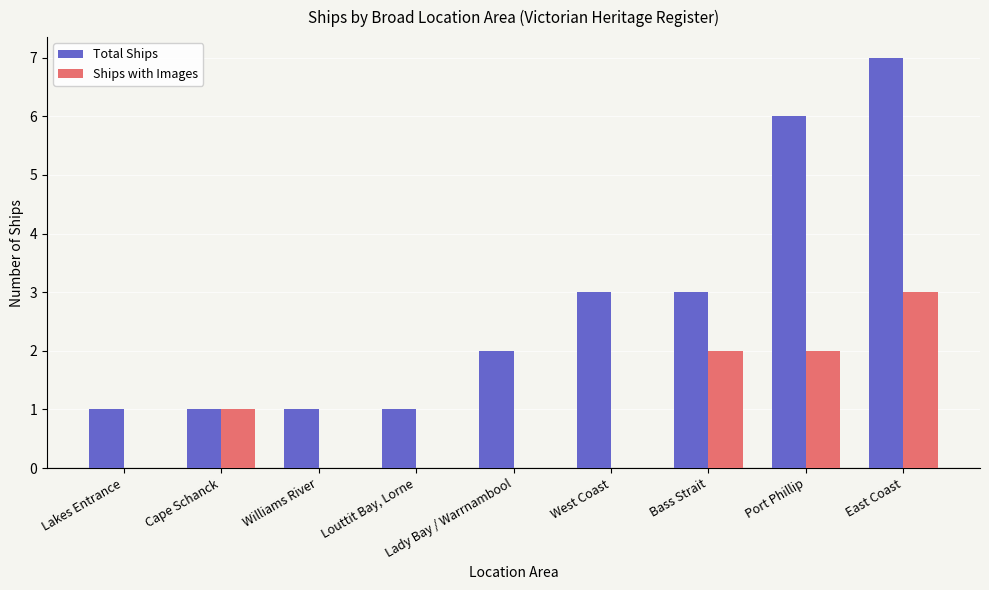

What is the greatest value displayed?

7